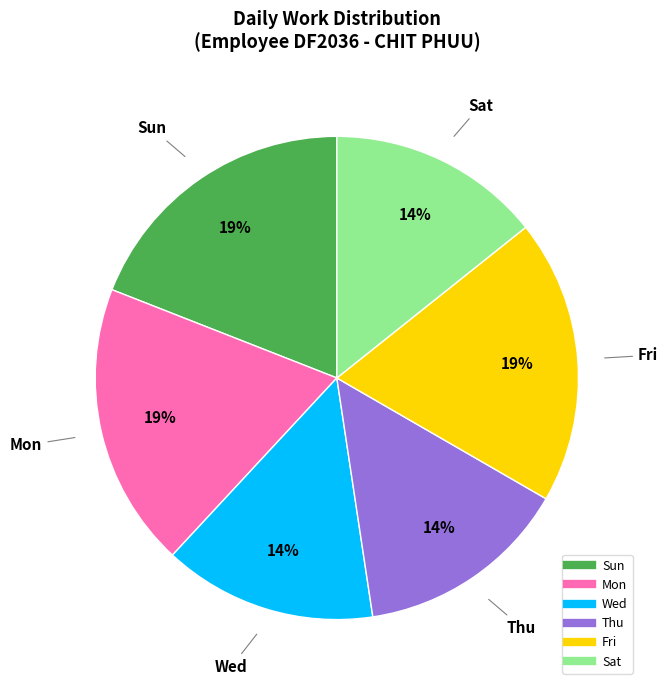

To the nearest percent, what is the average slice percentage?

17%